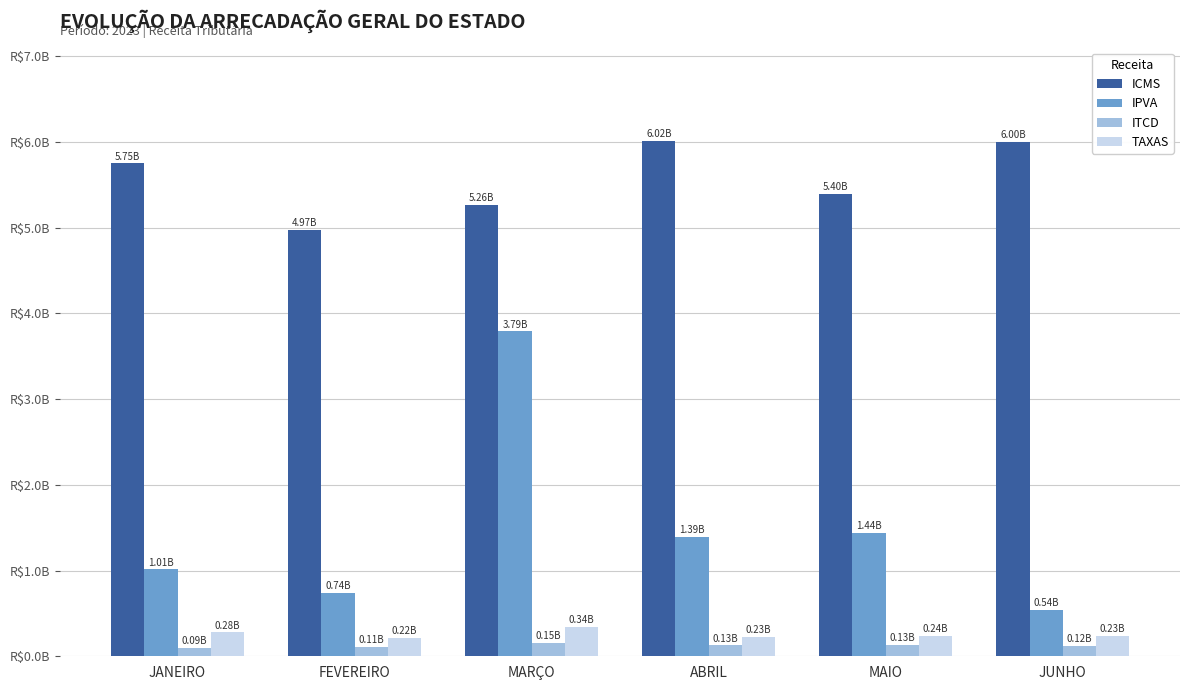

Where does the TAXAS series first go above 241089496?

JANEIRO